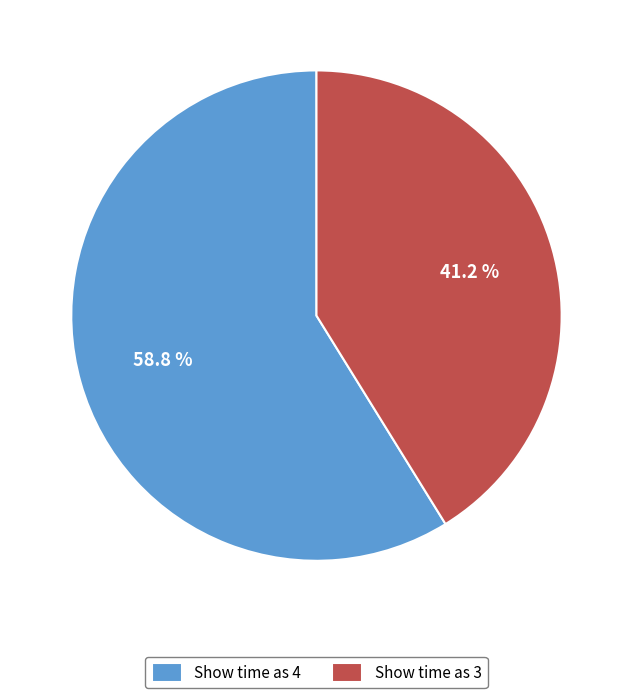

Does any single category account for the majority?

Yes